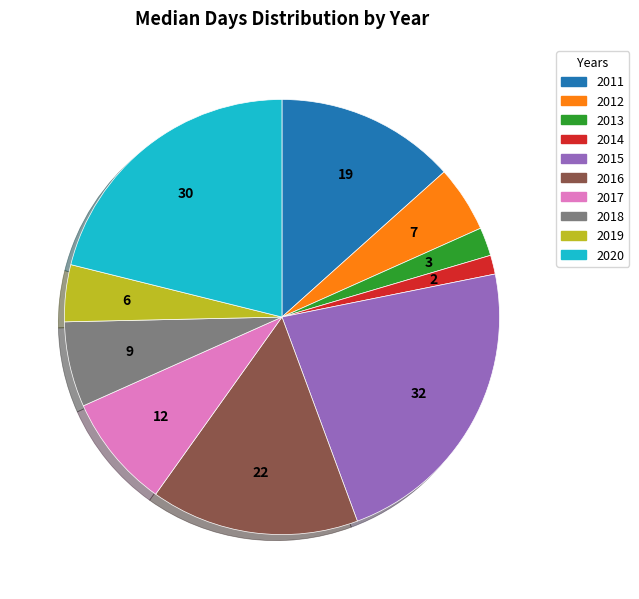

Count the number of slices in the pie.

10